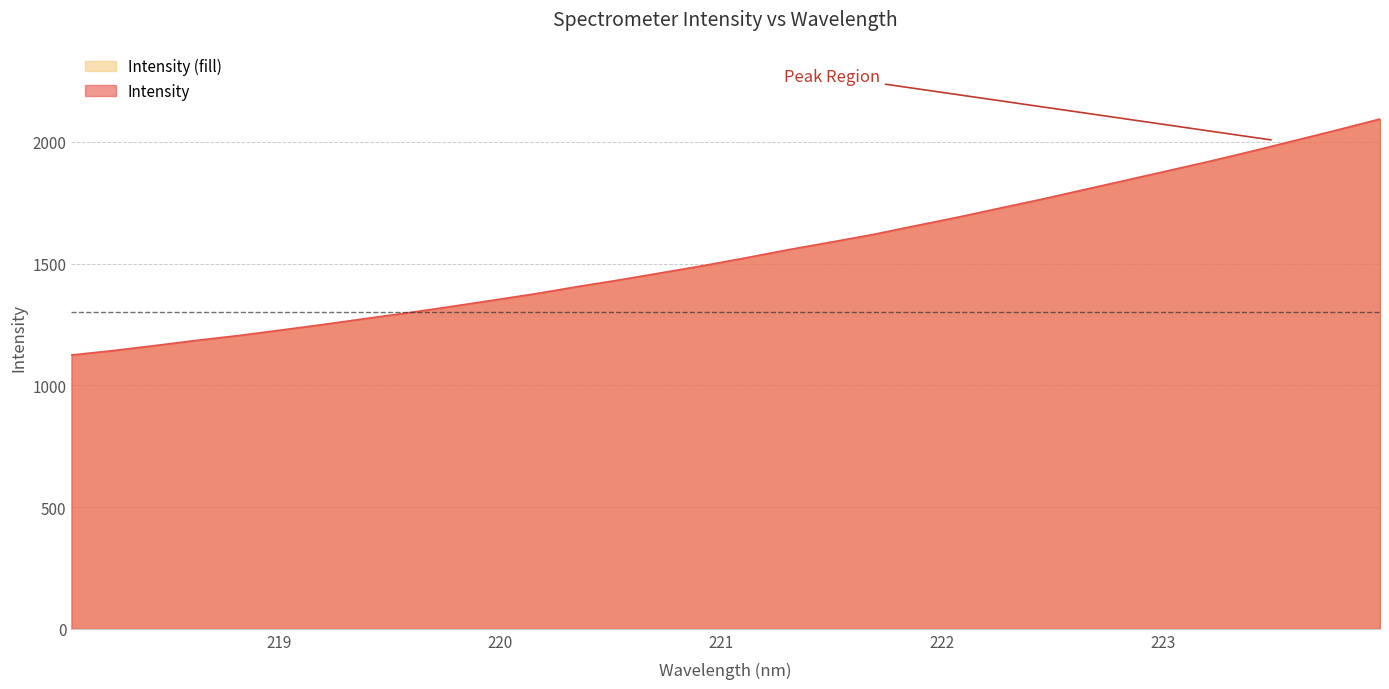

What value does the data have at 219.3979?

1275.1